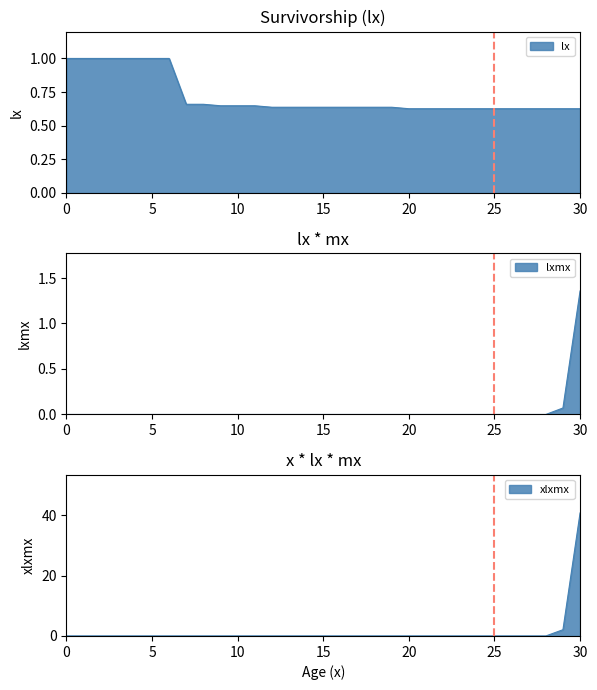

Between 8 and 25, which is larger?

8